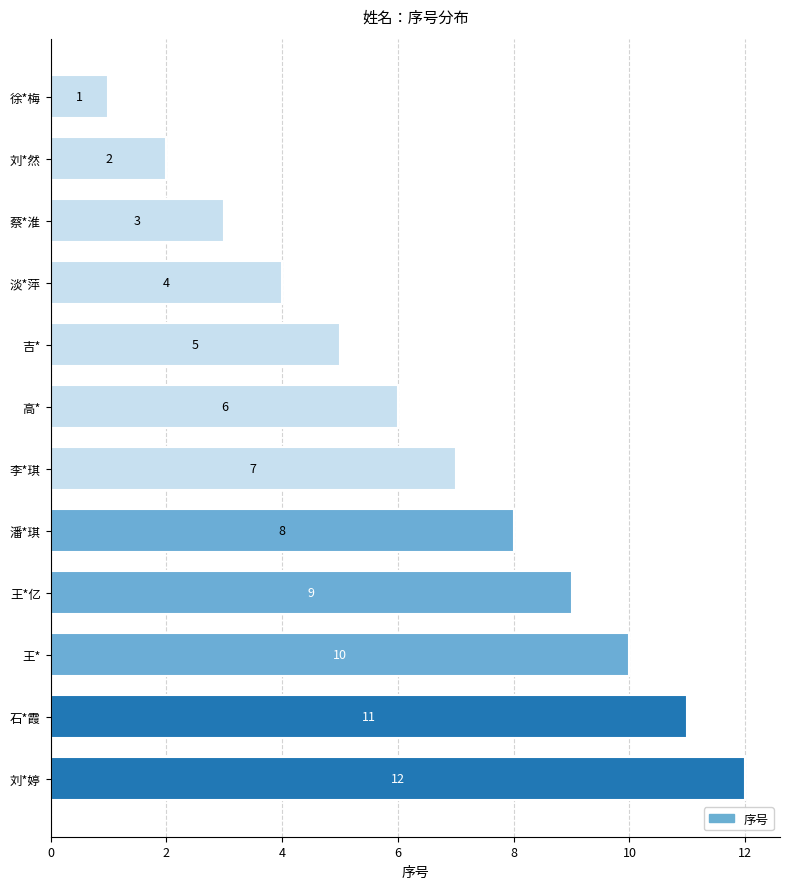

What is the sum of all values?

78